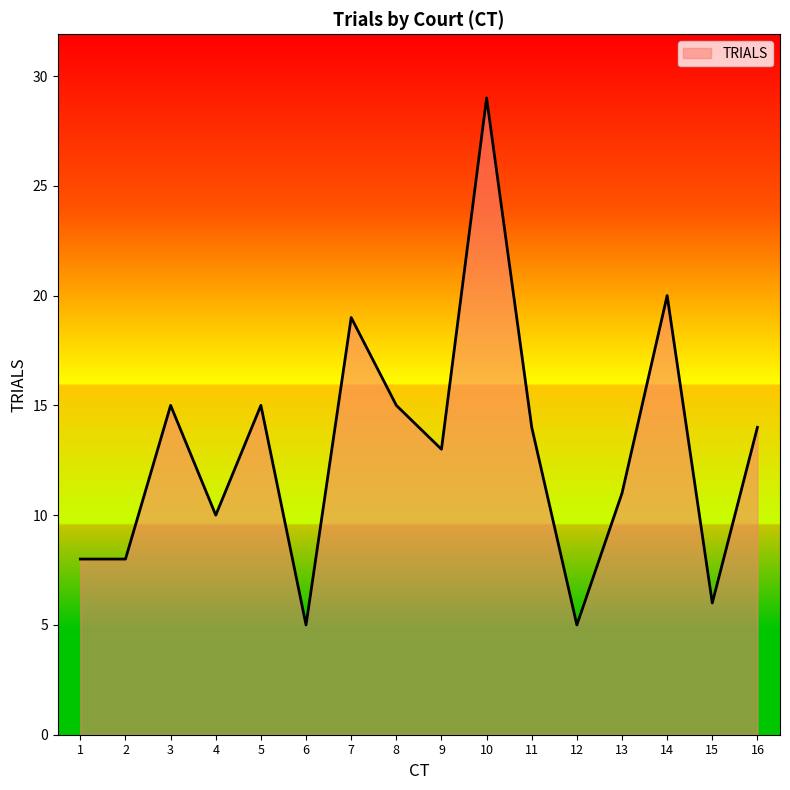

What is the greatest value displayed?

29